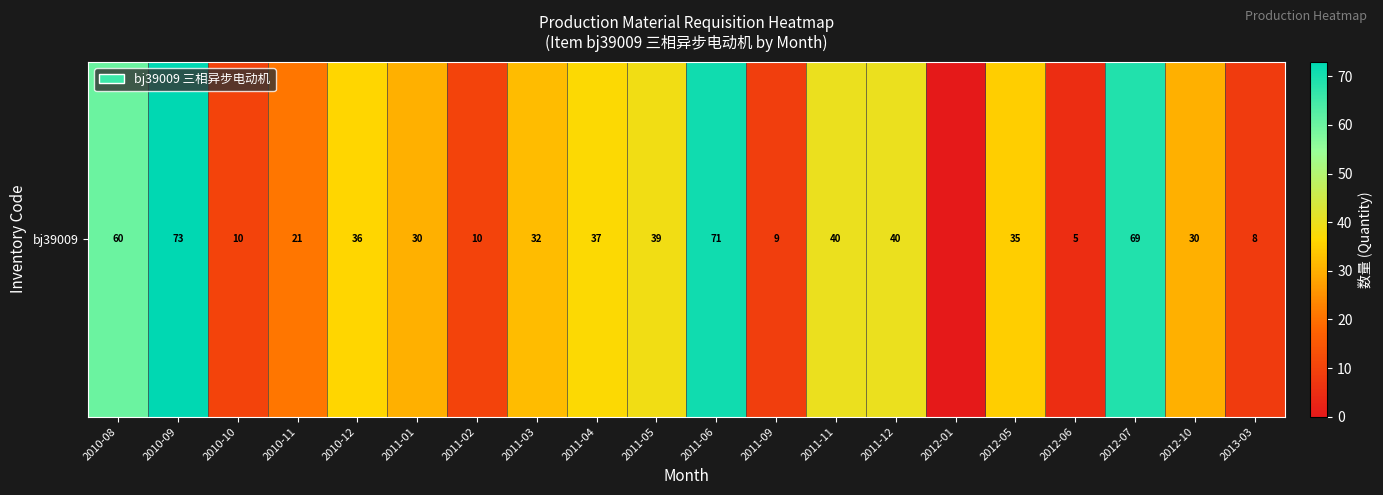

Rank the categories by value from highest to lowest.

2010-09, 2011-06, 2012-07, 2010-08, 2011-11, 2011-12, 2011-05, 2011-04, 2010-12, 2012-05, 2011-03, 2011-01, 2012-10, 2010-11, 2010-10, 2011-02, 2011-09, 2013-03, 2012-06, 2012-01